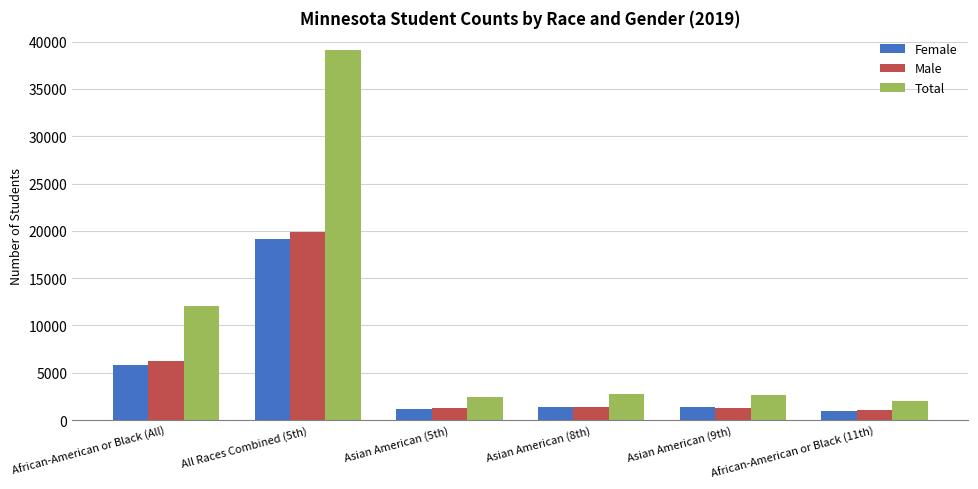

How many bars are there in each group?

3